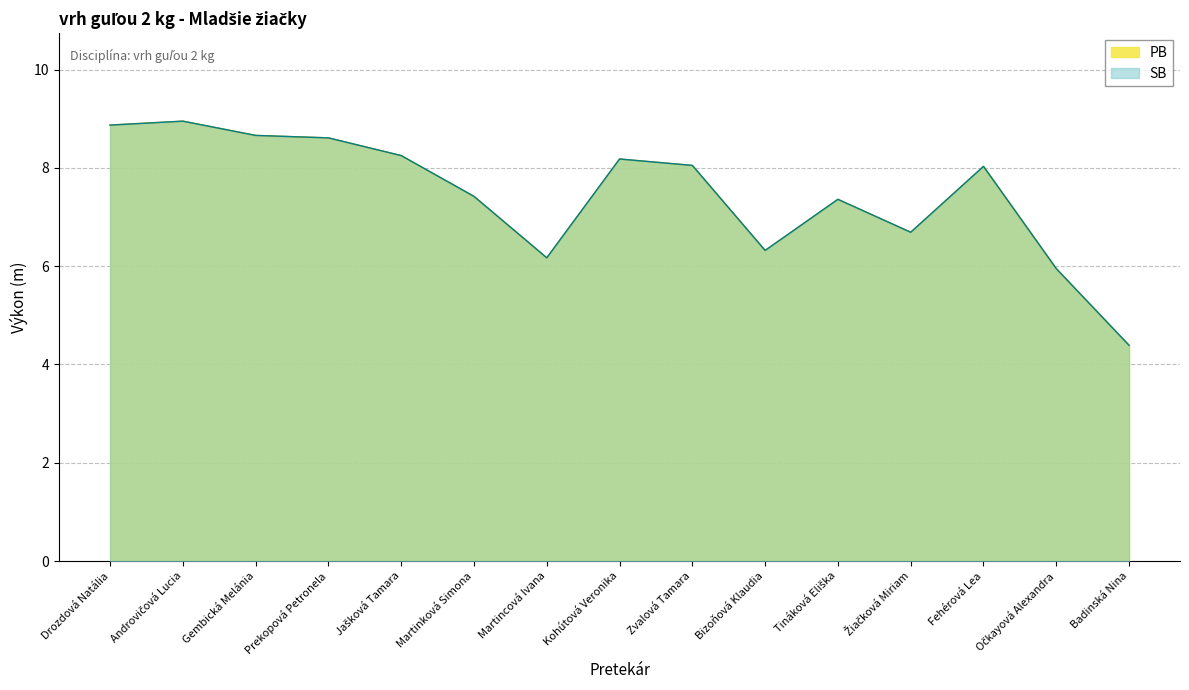

At Prekopová Petronela, list the series in order from largest to smallest.

PB, SB